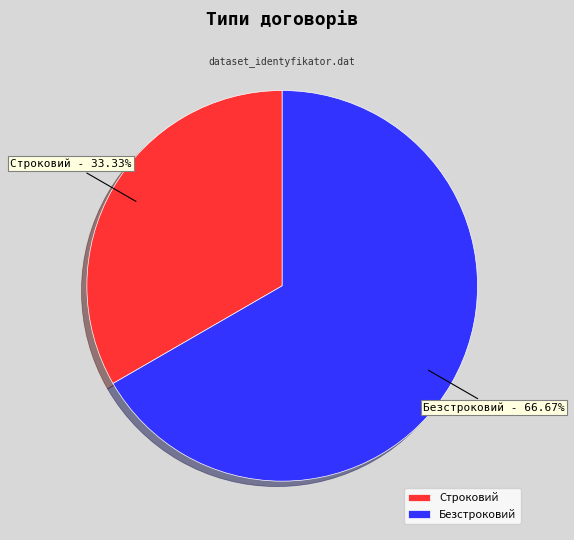

Count the number of slices in the pie.

2